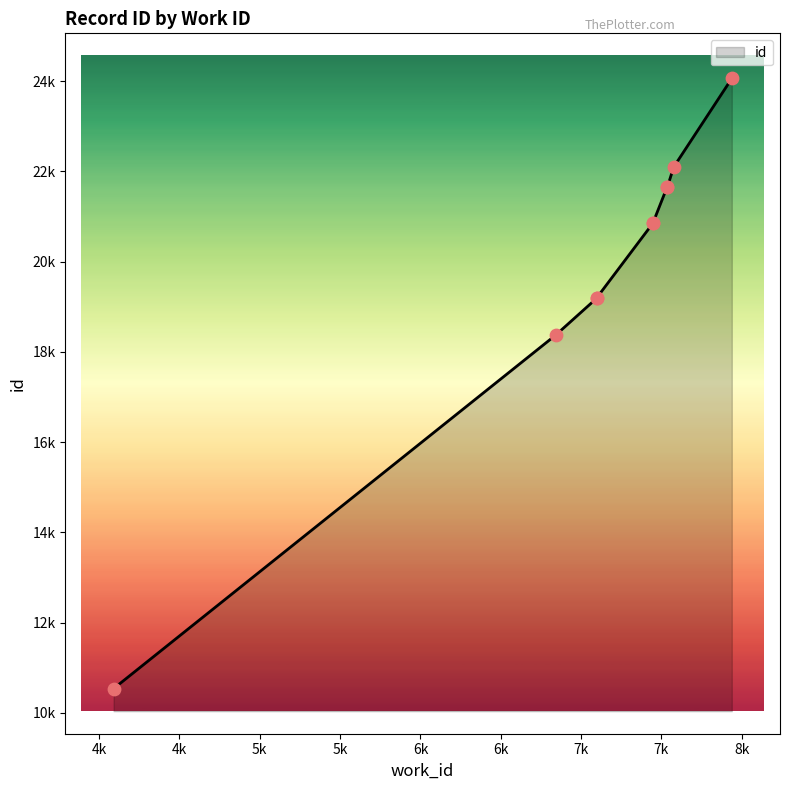

What is the change in value from 4090 to 7537?

+11115